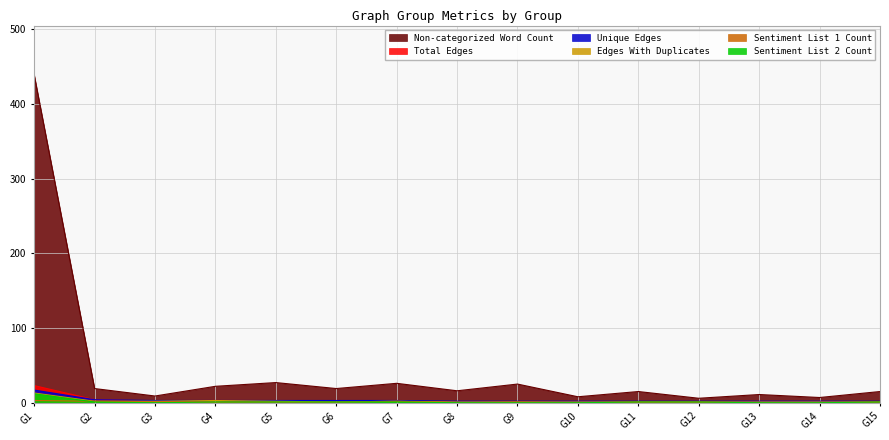

Rank the series at G2 from highest to lowest value.

Non-categorized Word Count, Total Edges, Unique Edges, Edges With Duplicates, Sentiment List 1 Count, Sentiment List 2 Count